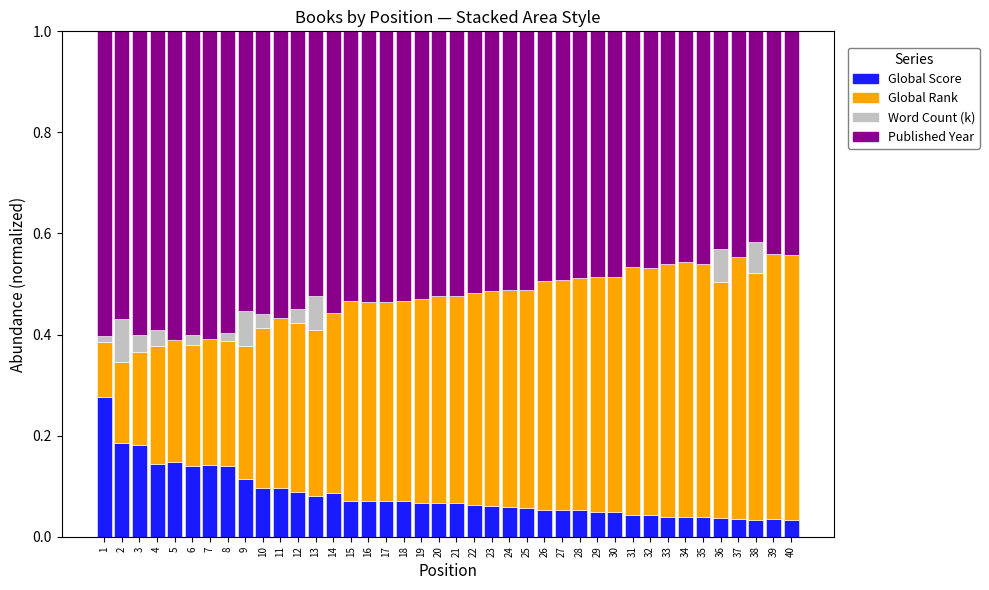

What is the total value across all series at 2?

1.0